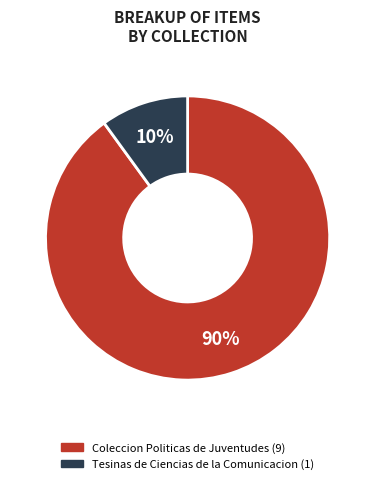

Does any single category account for the majority?

Yes